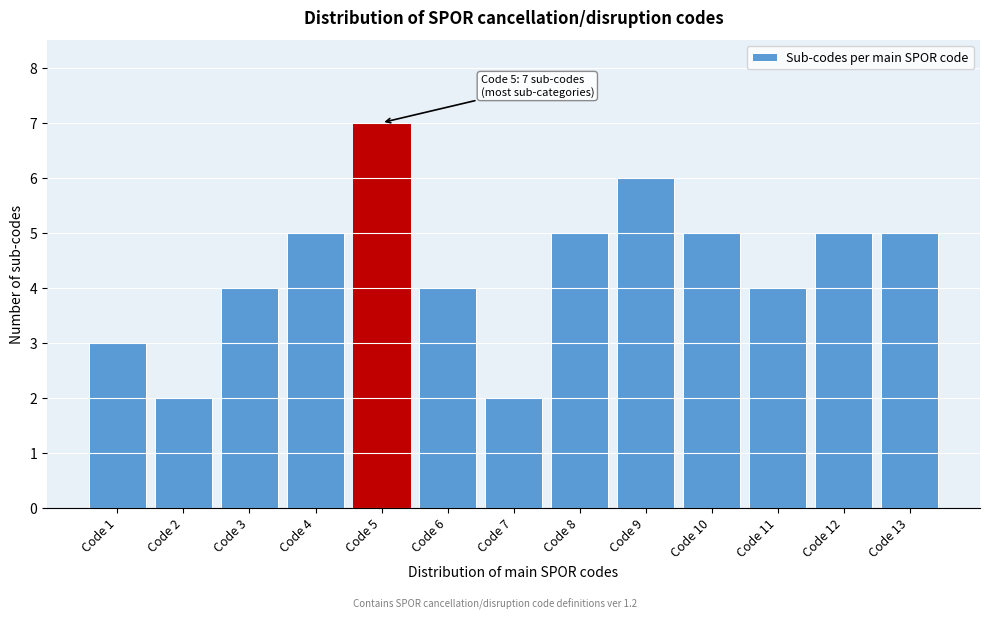

Reading left to right, what are all the values shown in this chart?

3	2	4	5	7	4	2	5	6	5	4	5	5